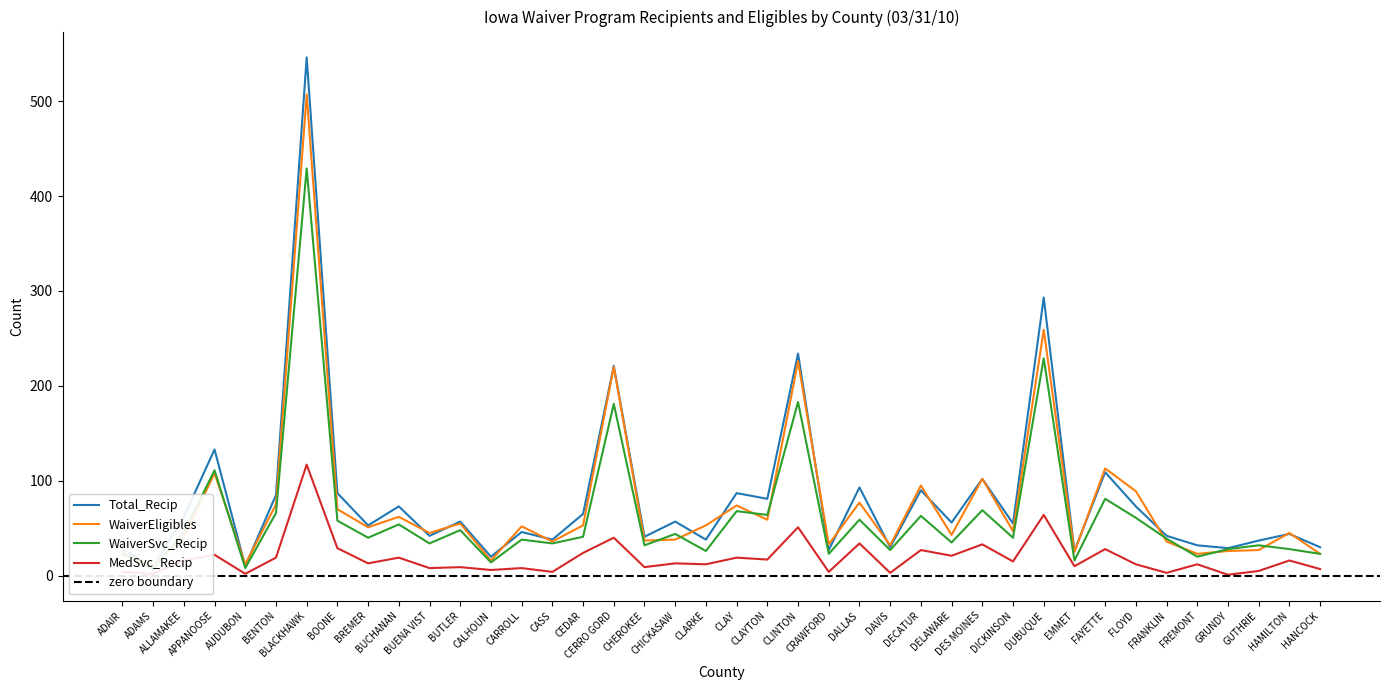

Reading right to left, list all the values displayed in this chart.

Total_Recip: HANCOCK=30	HAMILTON=44	GUTHRIE=37	GRUNDY=29	FREMONT=32	FRANKLIN=42	FLOYD=73	FAYETTE=109	EMMET=26	DUBUQUE=293	DICKINSON=55	DES MOINES=102	DELAWARE=56	DECATUR=90	DAVIS=30	DALLAS=93	CRAWFORD=27	CLINTON=234	CLAYTON=81	CLAY=87	CLARKE=38	CHICKASAW=57	CHEROKEE=41	CERRO GORD=221	CEDAR=65	CASS=38	CARROLL=46	CALHOUN=20	BUTLER=57	BUENA VIST=42	BUCHANAN=73	BREMER=53	BOONE=87	BLACKHAWK=546	BENTON=85	AUDUBON=10	APPANOOSE=133	ALLAMAKEE=62	ADAMS=9	ADAIR=28
WaiverEligibles: HANCOCK=23	HAMILTON=45	GUTHRIE=27	GRUNDY=26	FREMONT=23	FRANKLIN=36	FLOYD=89	FAYETTE=113	EMMET=25	DUBUQUE=259	DICKINSON=47	DES MOINES=102	DELAWARE=43	DECATUR=95	DAVIS=32	DALLAS=77	CRAWFORD=33	CLINTON=226	CLAYTON=59	CLAY=74	CLARKE=53	CHICKASAW=38	CHEROKEE=37	CERRO GORD=220	CEDAR=53	CASS=36	CARROLL=52	CALHOUN=16	BUTLER=55	BUENA VIST=45	BUCHANAN=62	BREMER=51	BOONE=70	BLACKHAWK=507	BENTON=75	AUDUBON=12	APPANOOSE=108	ALLAMAKEE=40	ADAMS=11	ADAIR=22
WaiverSvc_Recip: HANCOCK=23	HAMILTON=28	GUTHRIE=32	GRUNDY=28	FREMONT=20	FRANKLIN=39	FLOYD=61	FAYETTE=81	EMMET=16	DUBUQUE=229	DICKINSON=40	DES MOINES=69	DELAWARE=35	DECATUR=63	DAVIS=27	DALLAS=59	CRAWFORD=23	CLINTON=183	CLAYTON=64	CLAY=68	CLARKE=26	CHICKASAW=44	CHEROKEE=32	CERRO GORD=181	CEDAR=41	CASS=34	CARROLL=38	CALHOUN=14	BUTLER=48	BUENA VIST=34	BUCHANAN=54	BREMER=40	BOONE=58	BLACKHAWK=429	BENTON=66	AUDUBON=8	APPANOOSE=111	ALLAMAKEE=46	ADAMS=7	ADAIR=24
MedSvc_Recip: HANCOCK=7	HAMILTON=16	GUTHRIE=5	GRUNDY=1	FREMONT=12	FRANKLIN=3	FLOYD=12	FAYETTE=28	EMMET=10	DUBUQUE=64	DICKINSON=15	DES MOINES=33	DELAWARE=21	DECATUR=27	DAVIS=3	DALLAS=34	CRAWFORD=4	CLINTON=51	CLAYTON=17	CLAY=19	CLARKE=12	CHICKASAW=13	CHEROKEE=9	CERRO GORD=40	CEDAR=24	CASS=4	CARROLL=8	CALHOUN=6	BUTLER=9	BUENA VIST=8	BUCHANAN=19	BREMER=13	BOONE=29	BLACKHAWK=117	BENTON=19	AUDUBON=2	APPANOOSE=22	ALLAMAKEE=16	ADAMS=2	ADAIR=4